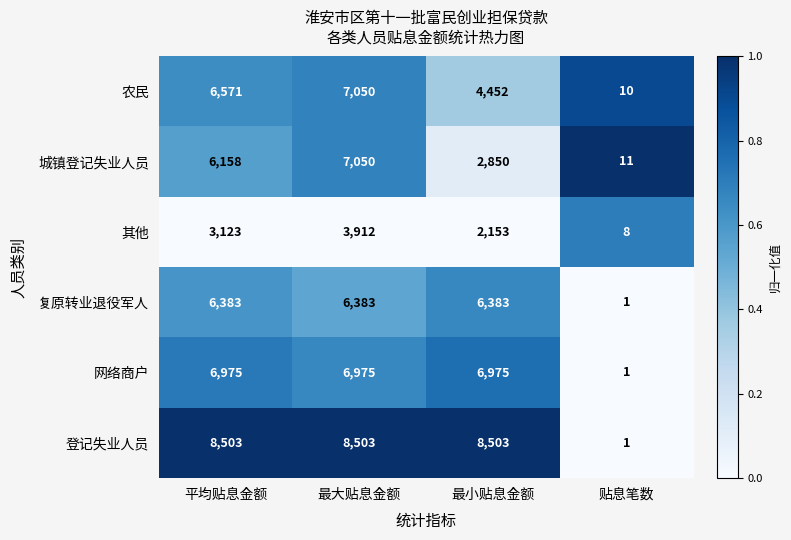

What is the spread (max minus min) of values at 平均贴息金额?

5380